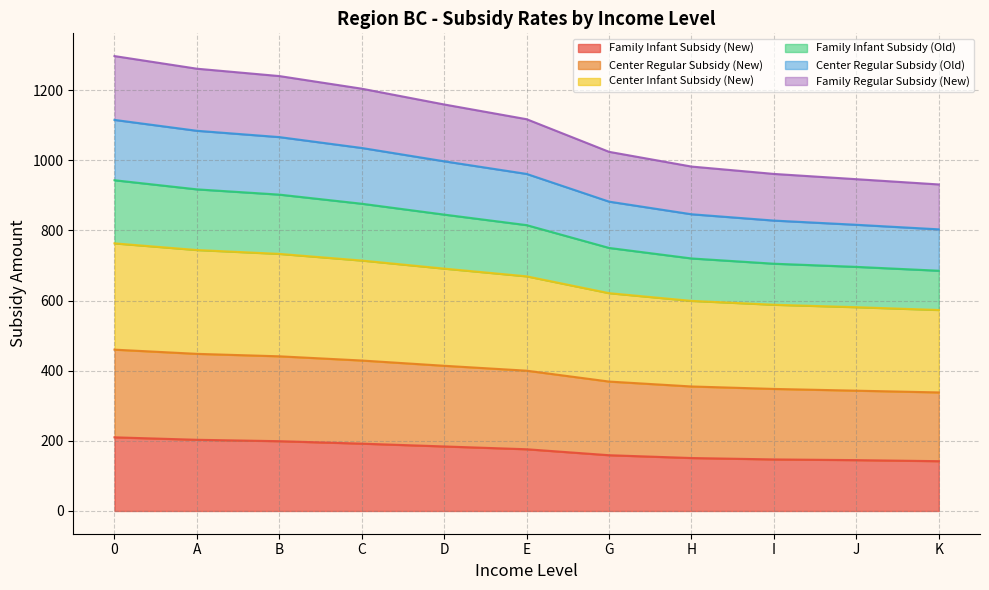

What is the difference between the highest and lowest values at J?

801